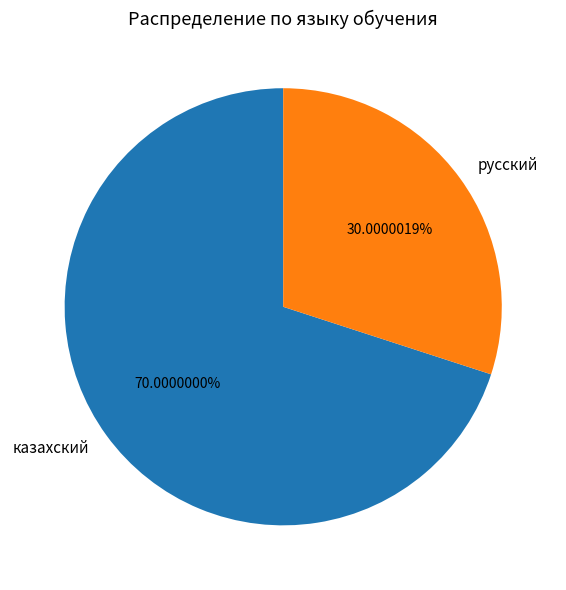

Which category has the biggest portion of the pie?

казахский